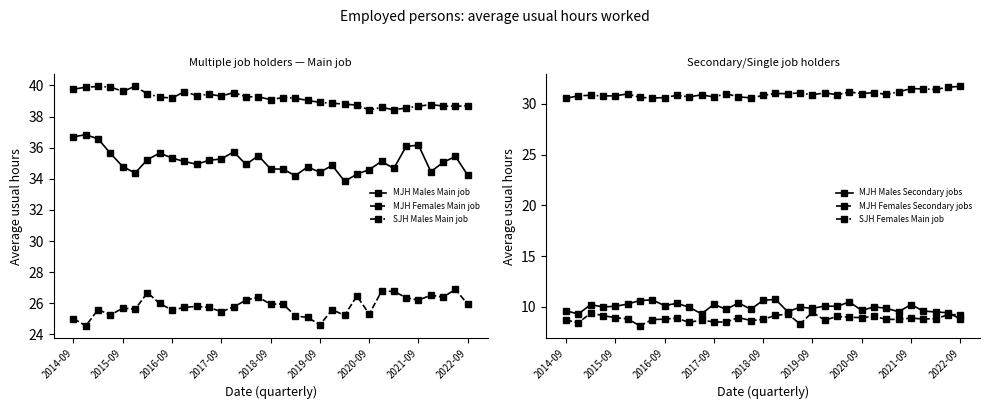

True or false: MJH Females Main job has more than 0 interior local peaks.

True